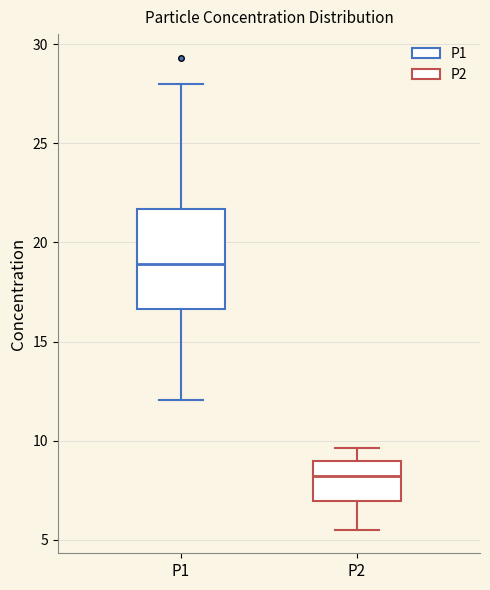

Where does the lower whisker of the box for P2 end on the y-axis? The values are not printed on the chart, so give them approximately, as read against the axis.

5.5